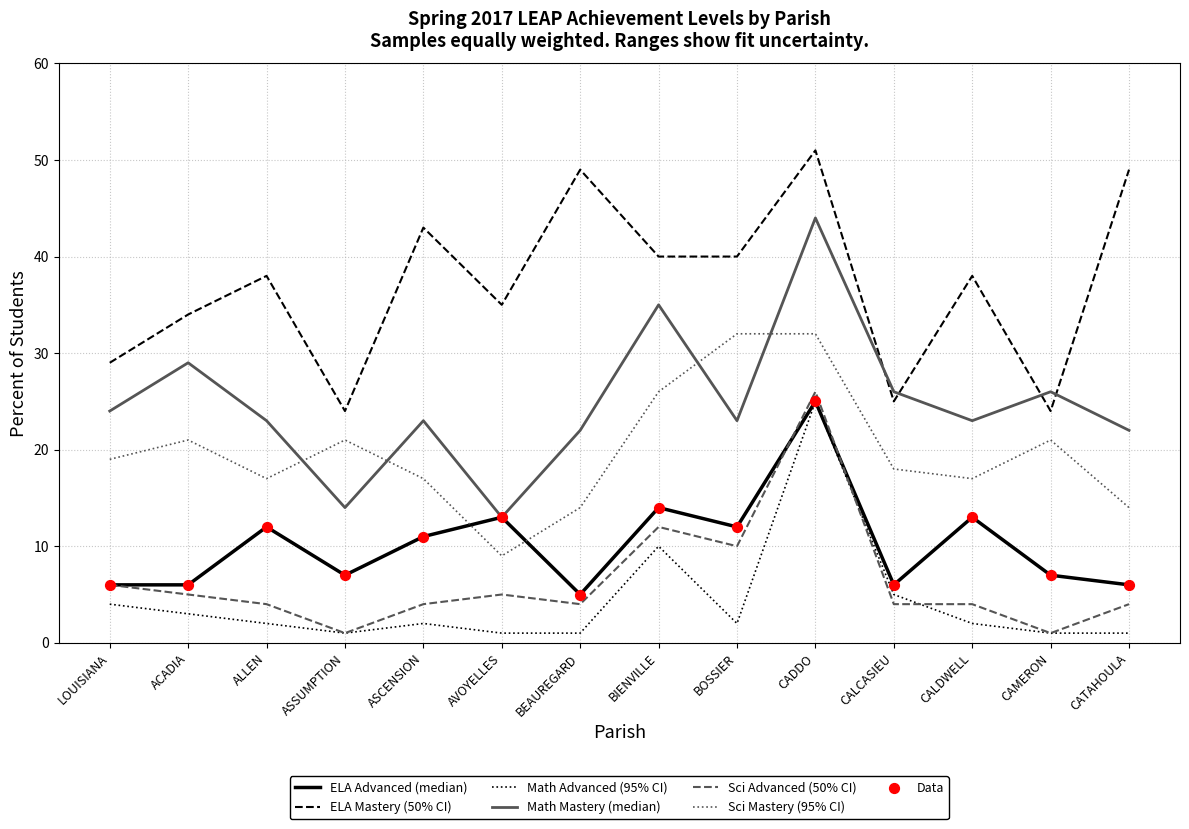

What is the maximum value shown in the chart?

51